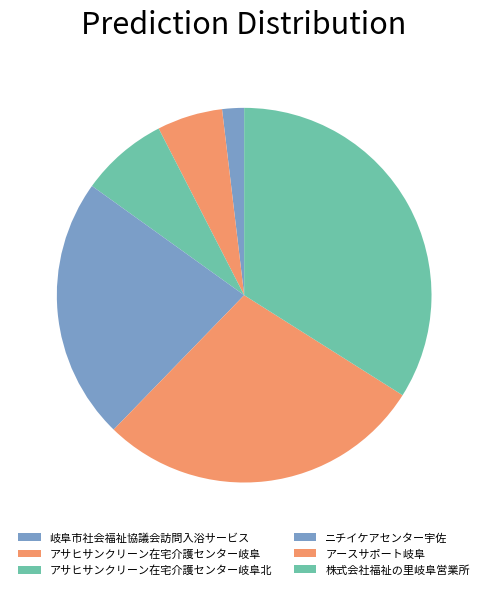

What is the change in value from ニチイケアセンター宇佐 to 株式会社福祉の里岐阜営業所?

+6